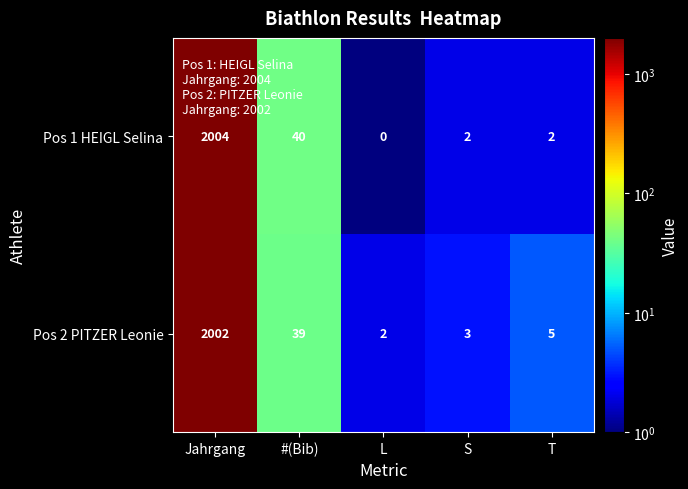

Which series has the largest range (max minus min)?

Pos 1 HEIGL Selina